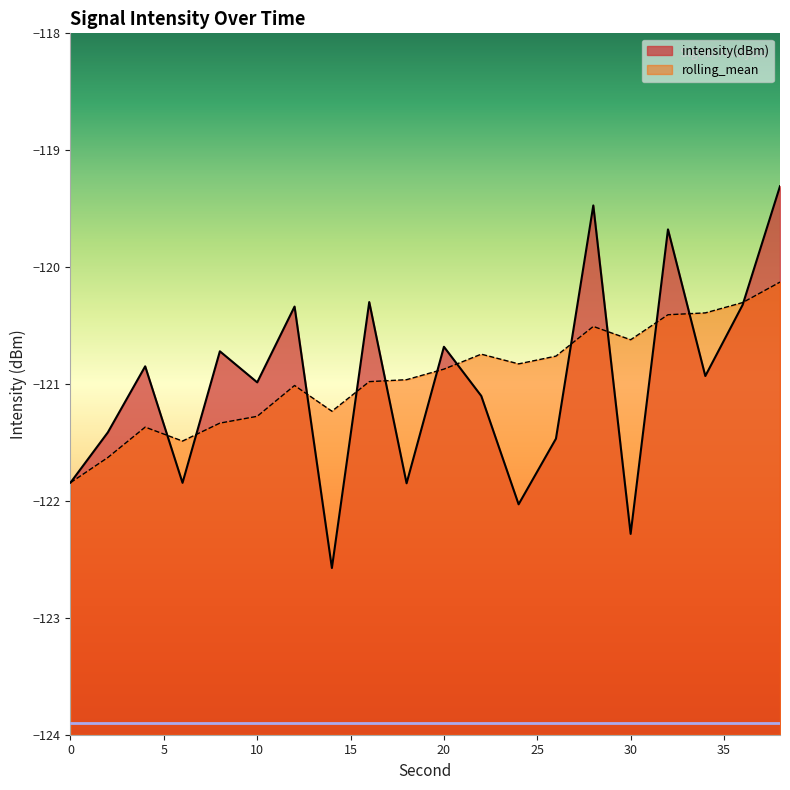

Where is the first local minimum for intensity(dBm)?

6